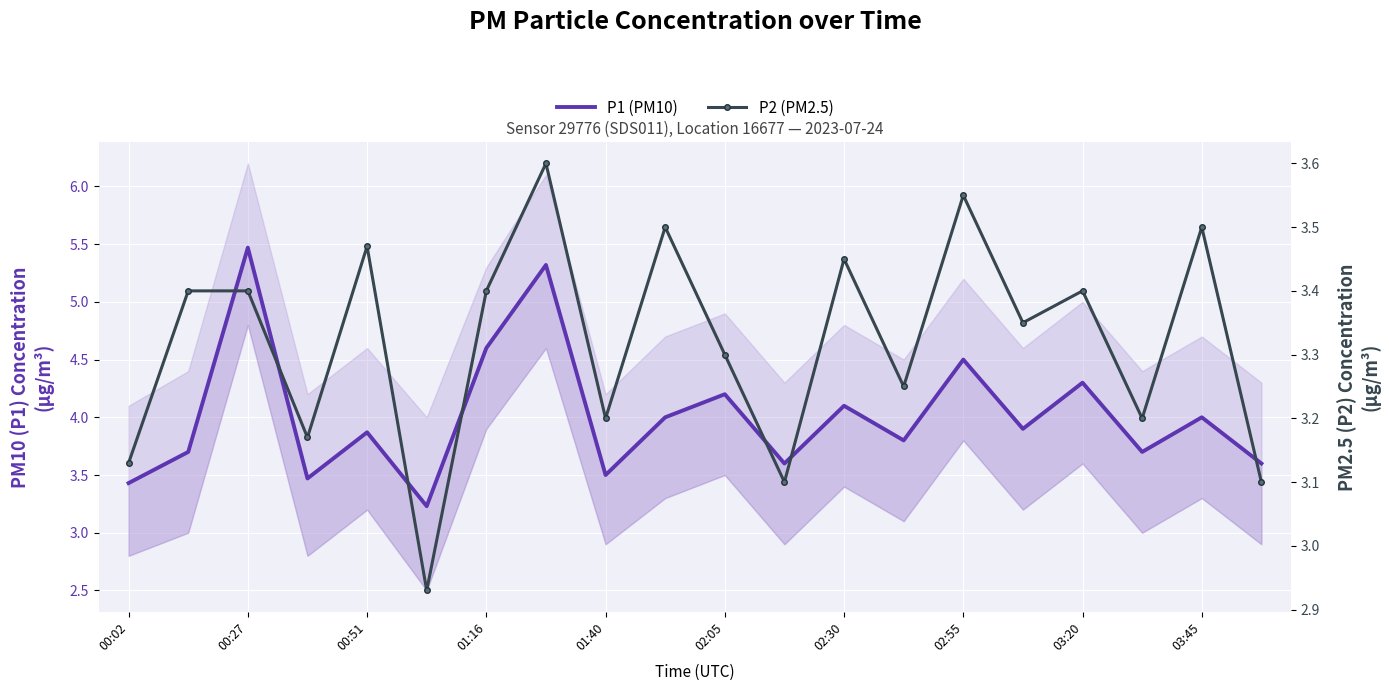

What is the sum of the P2 (PM2.5) values at 03:20 and 02:05?

6.7